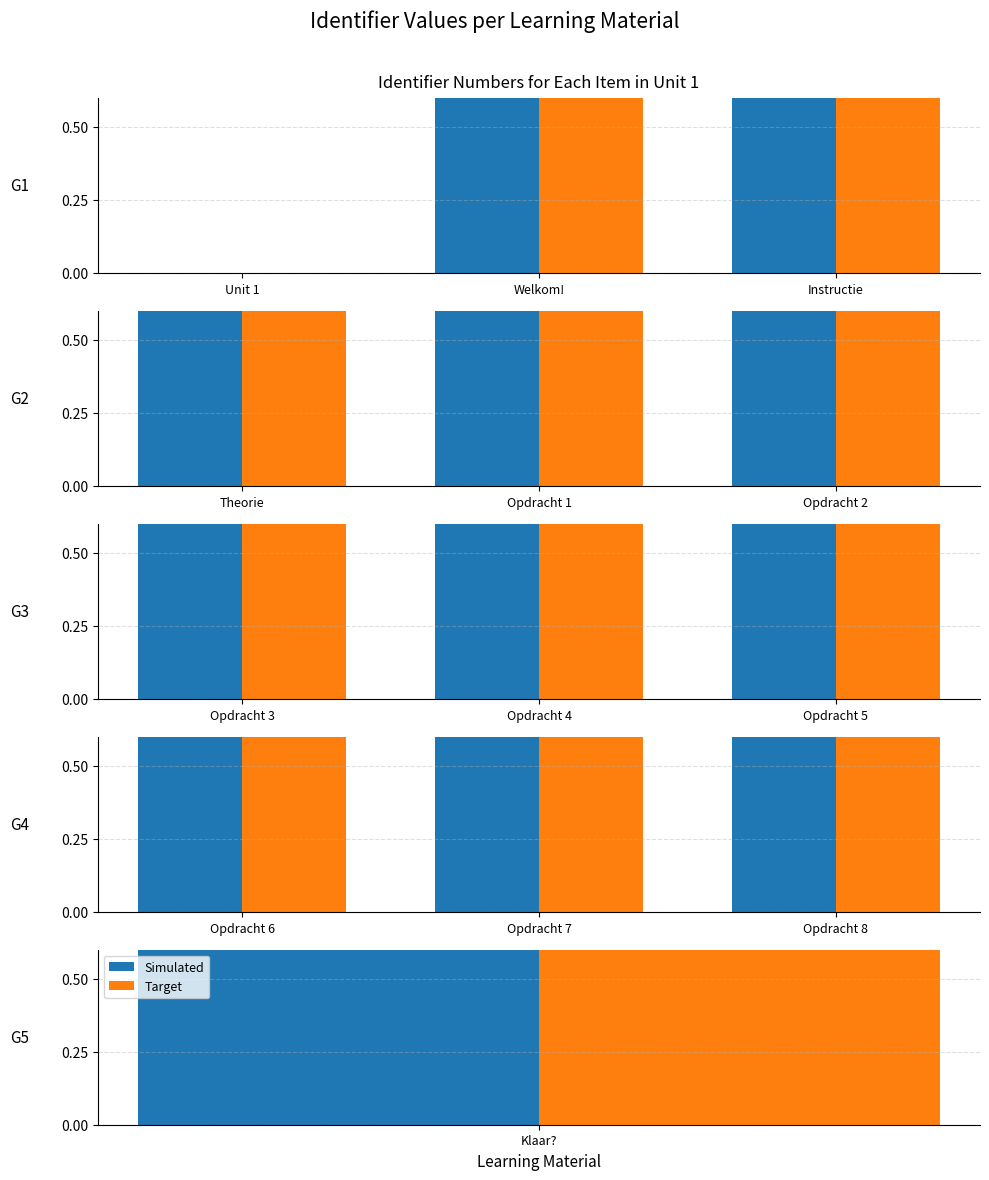

What is the average value of the Simulated series?

1.0